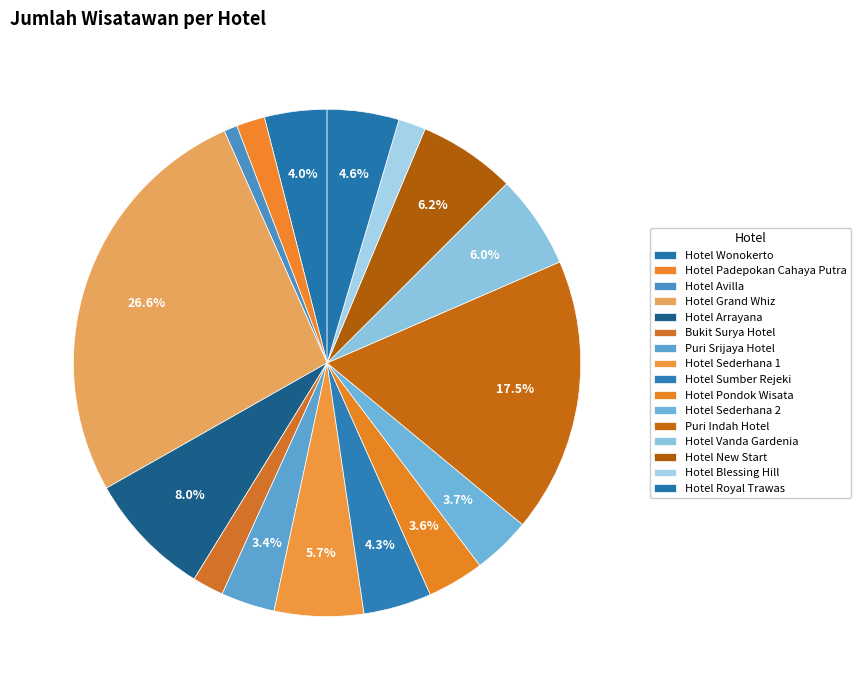

Does any single category account for the majority?

No